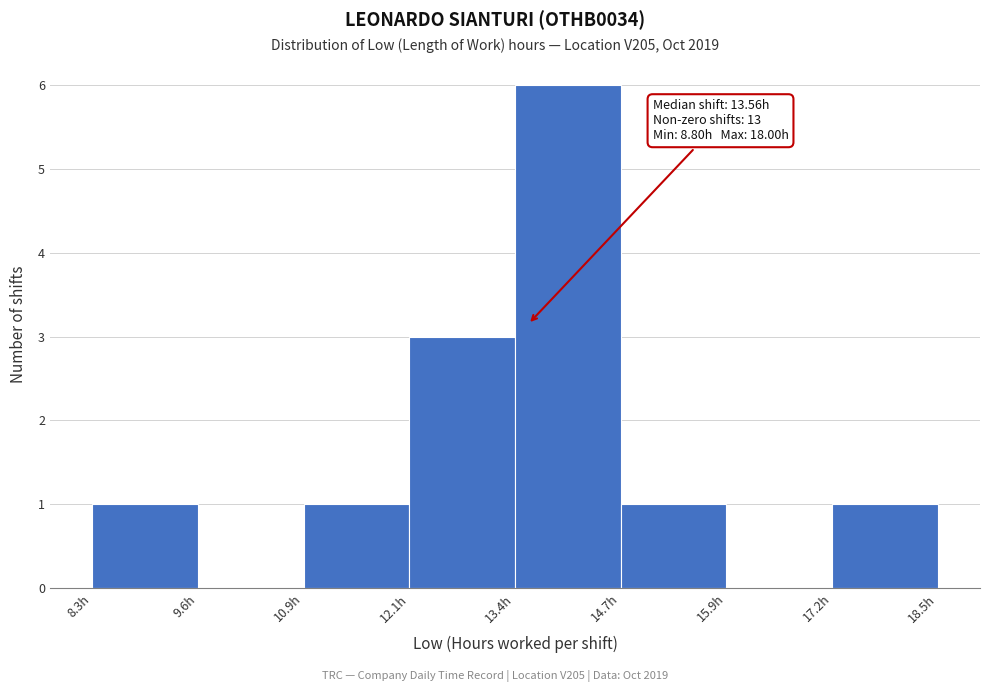

Over which range of the x-axis is the bar tallest?

13.4 to 14.6